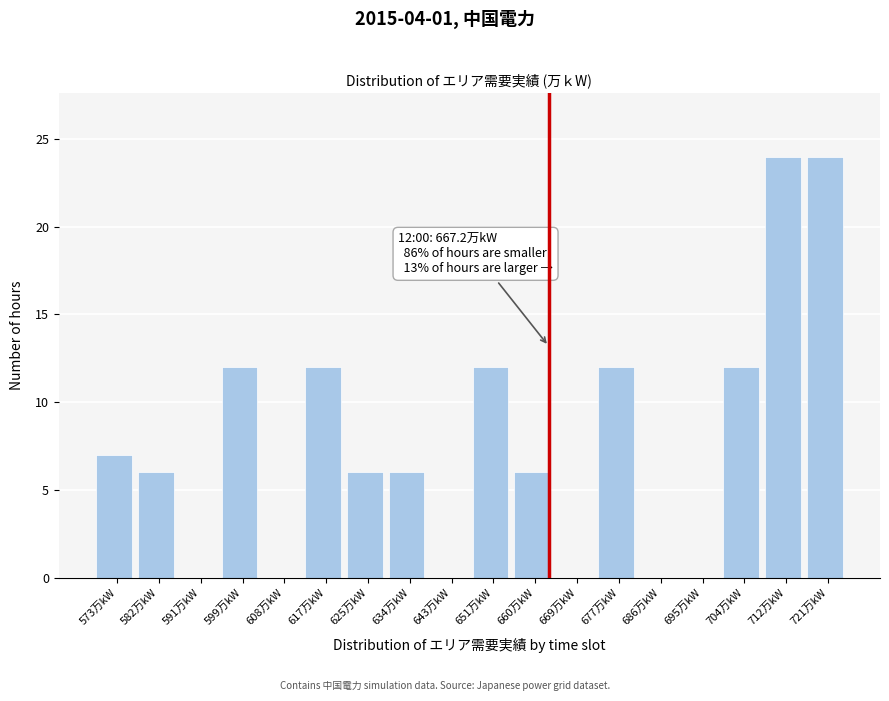

Reading left to right, list all the values displayed in this chart.

573万kW=7	582万kW=6	591万kW=0	599万kW=12	608万kW=0	617万kW=12	625万kW=6	634万kW=6	643万kW=0	651万kW=12	660万kW=6	669万kW=0	677万kW=12	686万kW=0	695万kW=0	704万kW=12	712万kW=24	721万kW=24